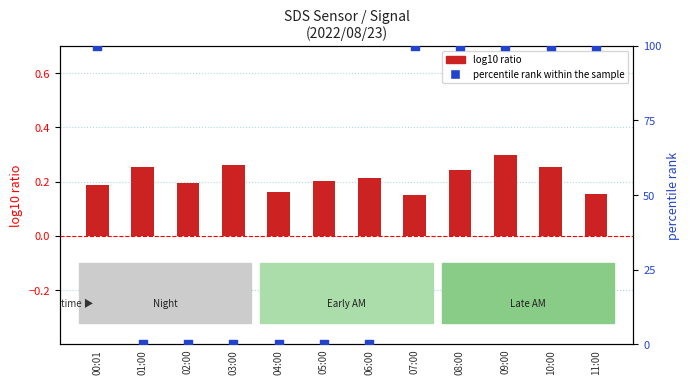

At how many categories does at least one series exceed 50?

6